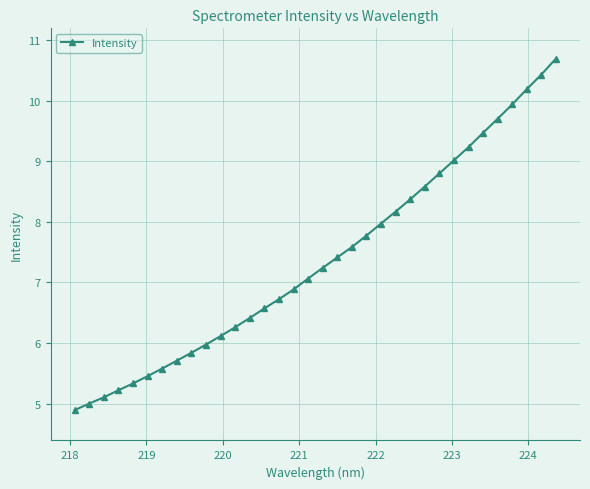

What is the difference between the second highest and minimum values?

5.5